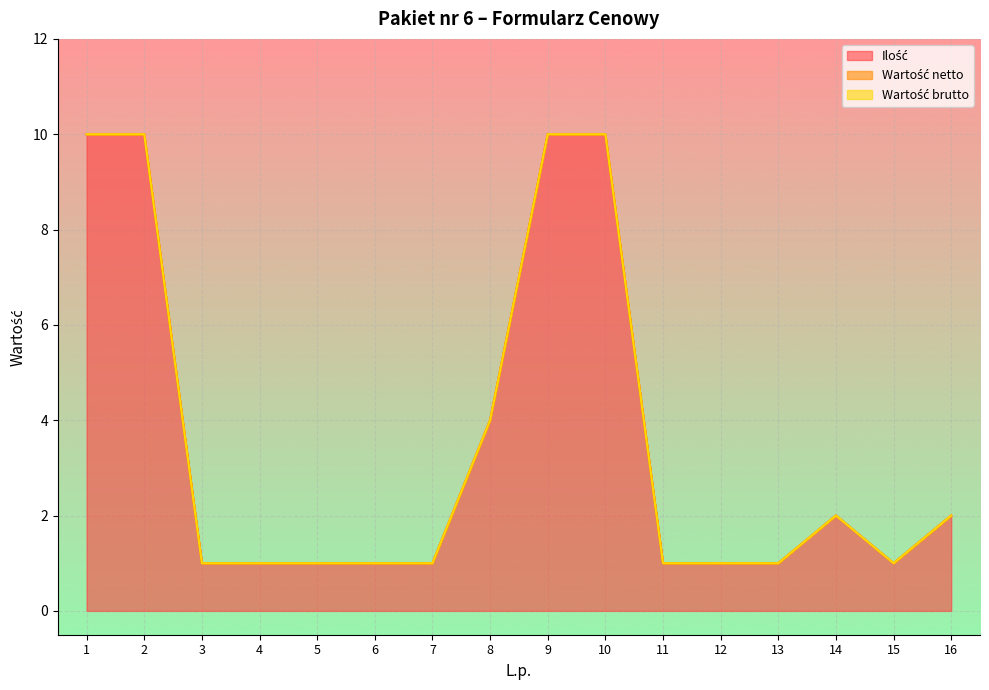

Between 6 and 16, which series saw the biggest shift?

Ilość